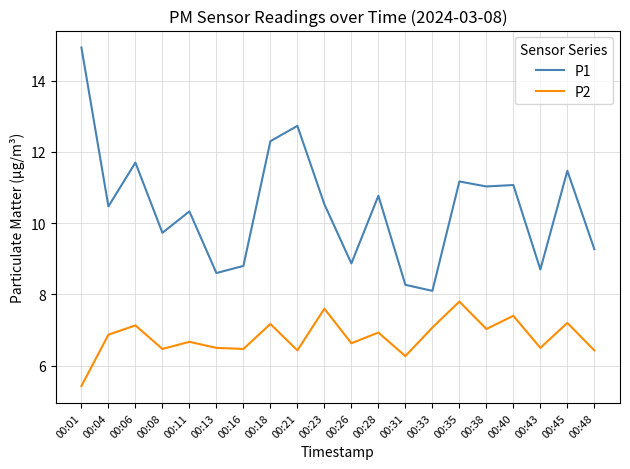

Which series has the largest total across all categories?

P1